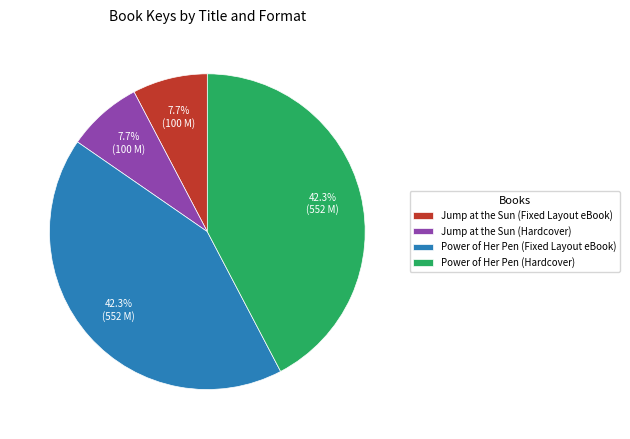

What is the ratio of the value at Jump at the Sun (Hardcover) to the value at Jump at the Sun (Fixed Layout eBook)?

1.0